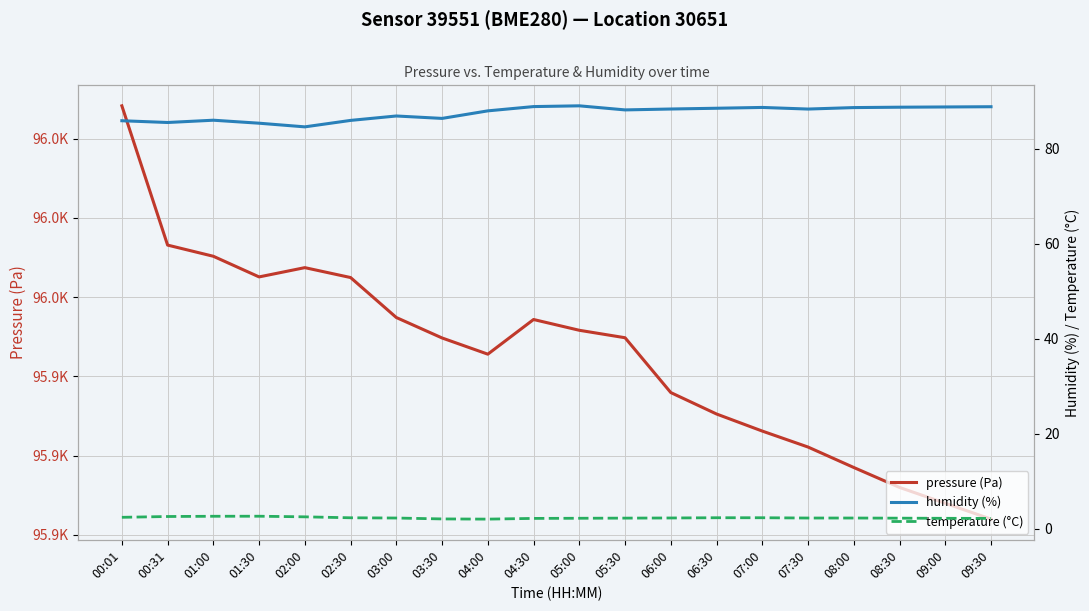

Reading left to right, extract all data points from this chart.

pressure (Pa): 00:01=96008.3	00:31=95973.2	01:00=95970.3	01:30=95965.1	02:00=95967.5	02:30=95965.0	03:00=95954.9	03:30=95949.7	04:00=95945.6	04:30=95954.4	05:00=95951.7	05:30=95949.8	06:00=95935.9	06:30=95930.5	07:00=95926.2	07:30=95922.2	08:00=95917.0	08:30=95912.0	09:00=95908.0	09:30=95904.0
humidity (%): 00:01=86.0	00:31=85.6	01:00=86.1	01:30=85.4	02:00=84.7	02:30=86.0	03:00=87.0	03:30=86.4	04:00=88.0	04:30=88.9	05:00=89.1	05:30=88.2	06:00=88.4	06:30=88.6	07:00=88.8	07:30=88.4	08:00=88.7	08:30=88.8	09:00=88.8	09:30=88.9
temperature (°C): 00:01=2.4	00:31=2.6	01:00=2.6	01:30=2.7	02:00=2.5	02:30=2.3	03:00=2.3	03:30=2.1	04:00=2.0	04:30=2.2	05:00=2.2	05:30=2.3	06:00=2.3	06:30=2.3	07:00=2.3	07:30=2.3	08:00=2.3	08:30=2.2	09:00=2.2	09:30=2.2